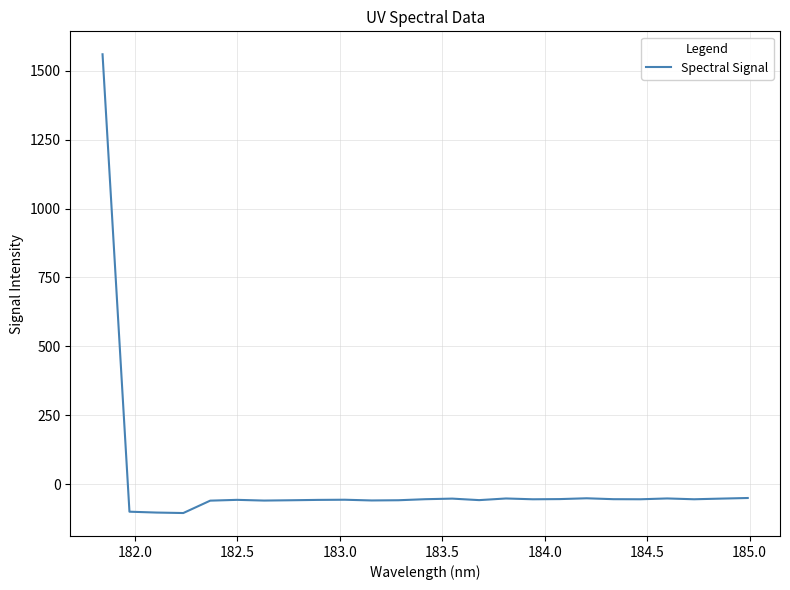

What is the difference between the maximum and minimum values?

1663.6